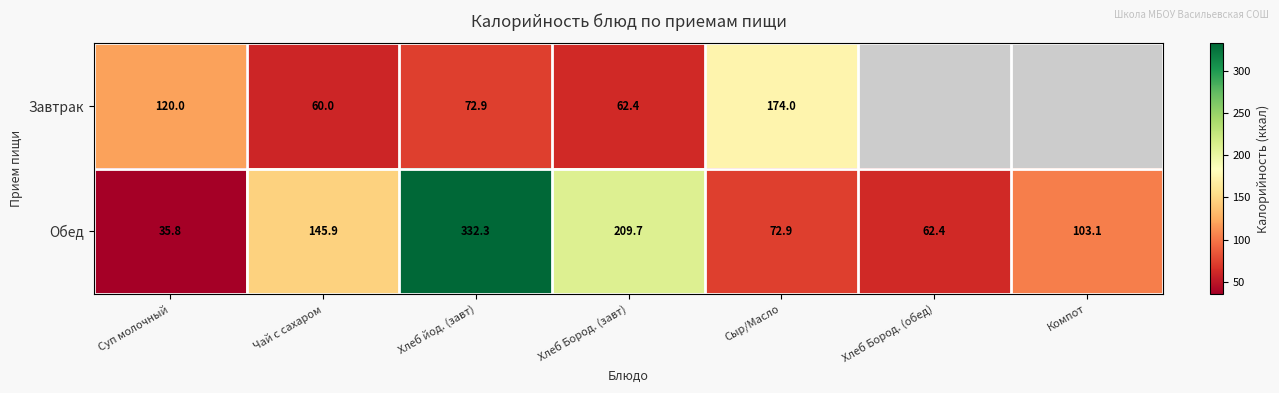

What is the difference between the highest and lowest values at Сыр/Масло?

101.1